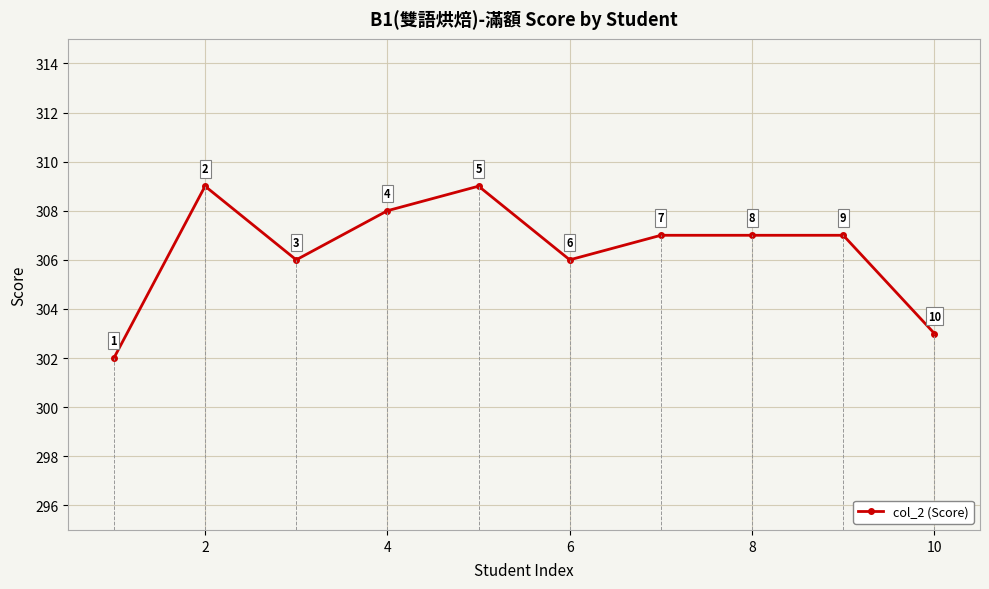

What is the difference between the maximum and minimum values?

7